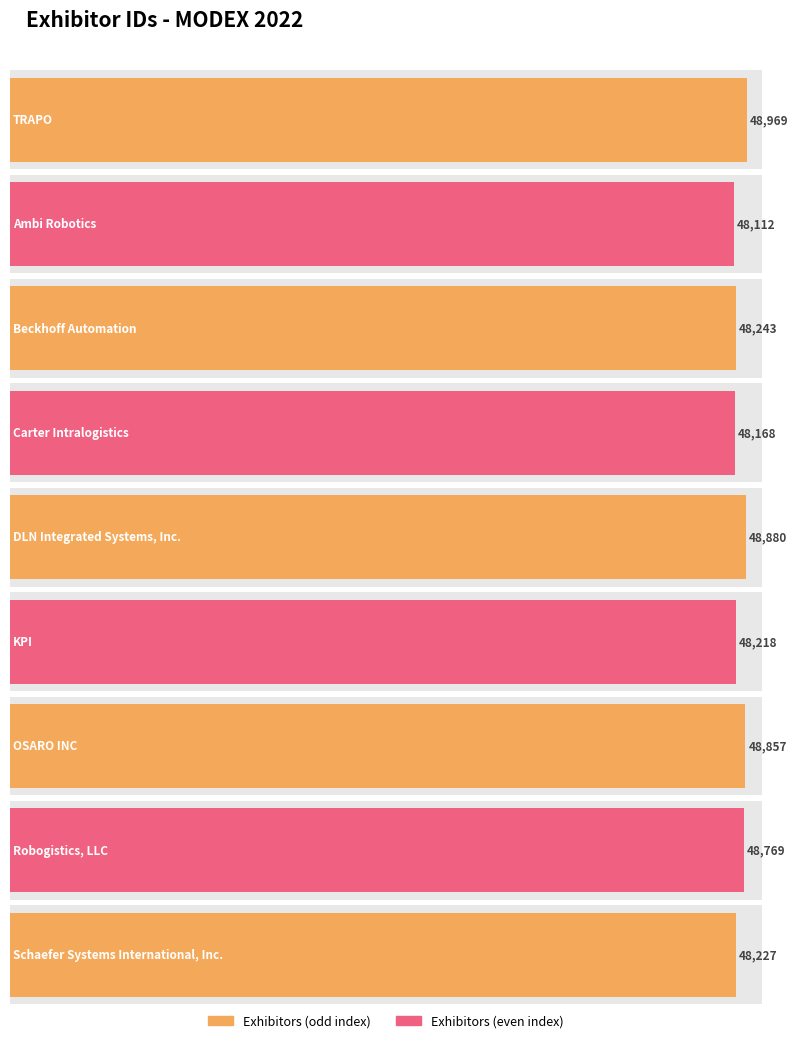

Reading left to right, list all the values displayed in this chart.

TRAPO=48969	Ambi Robotics=48112	Beckhoff Automation=48243	Carter Intralogistics=48168	DLN Integrated Systems, Inc.=48880	KPI=48218	OSARO INC=48857	Robogistics, LLC=48769	Schaefer Systems International, Inc.=48227